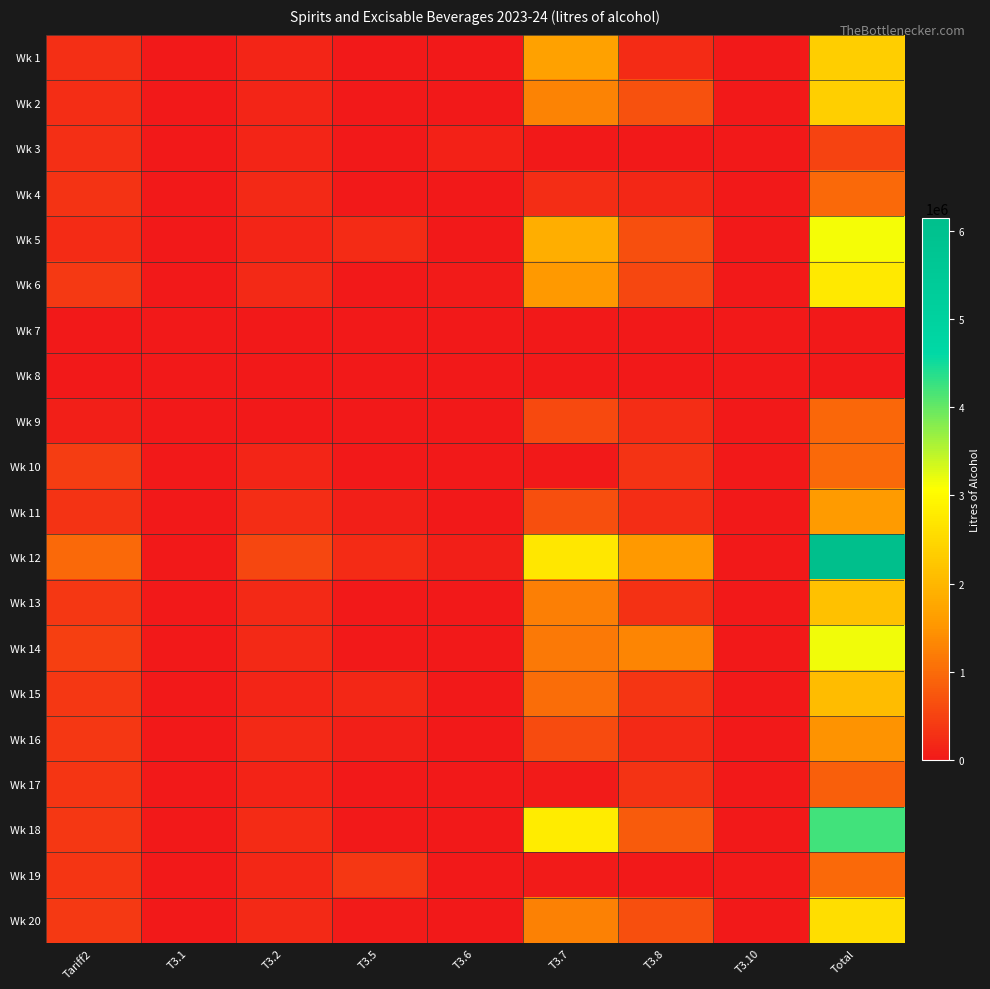

How many data points does each series have?

9